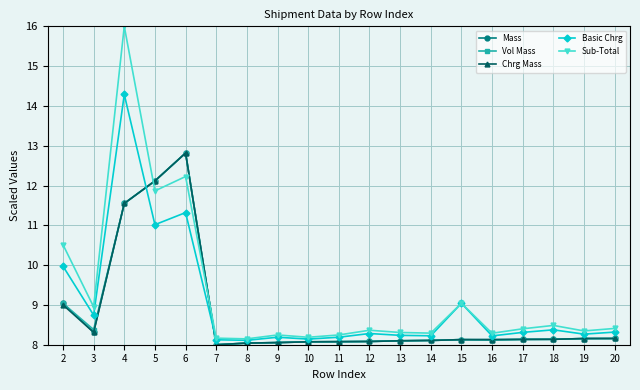

How many intersections are there between Sub-Total and Vol Mass?

2